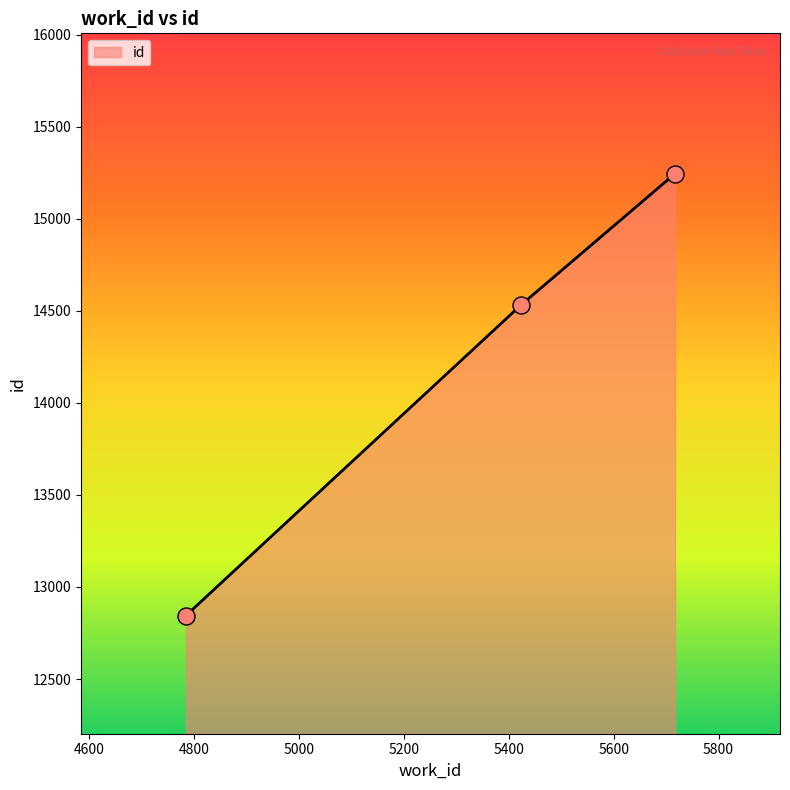

What is the average value?

14207